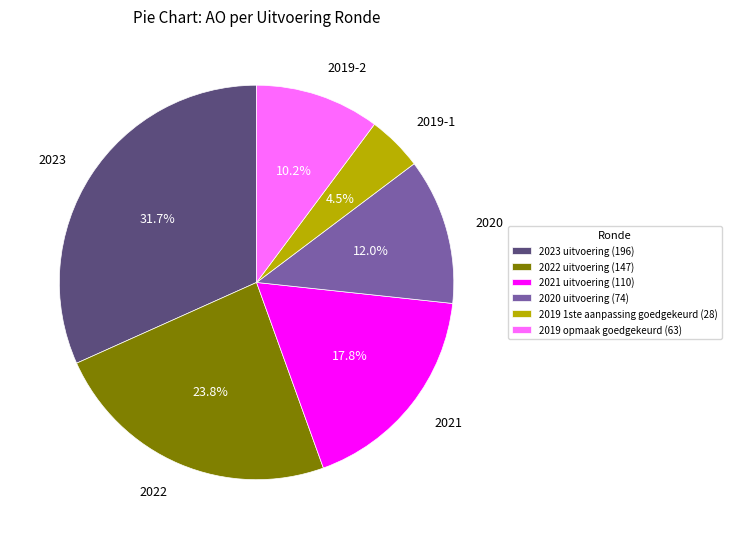

Is the sum of 2023 uitvoering and 2022 uitvoering greater than half?

Yes